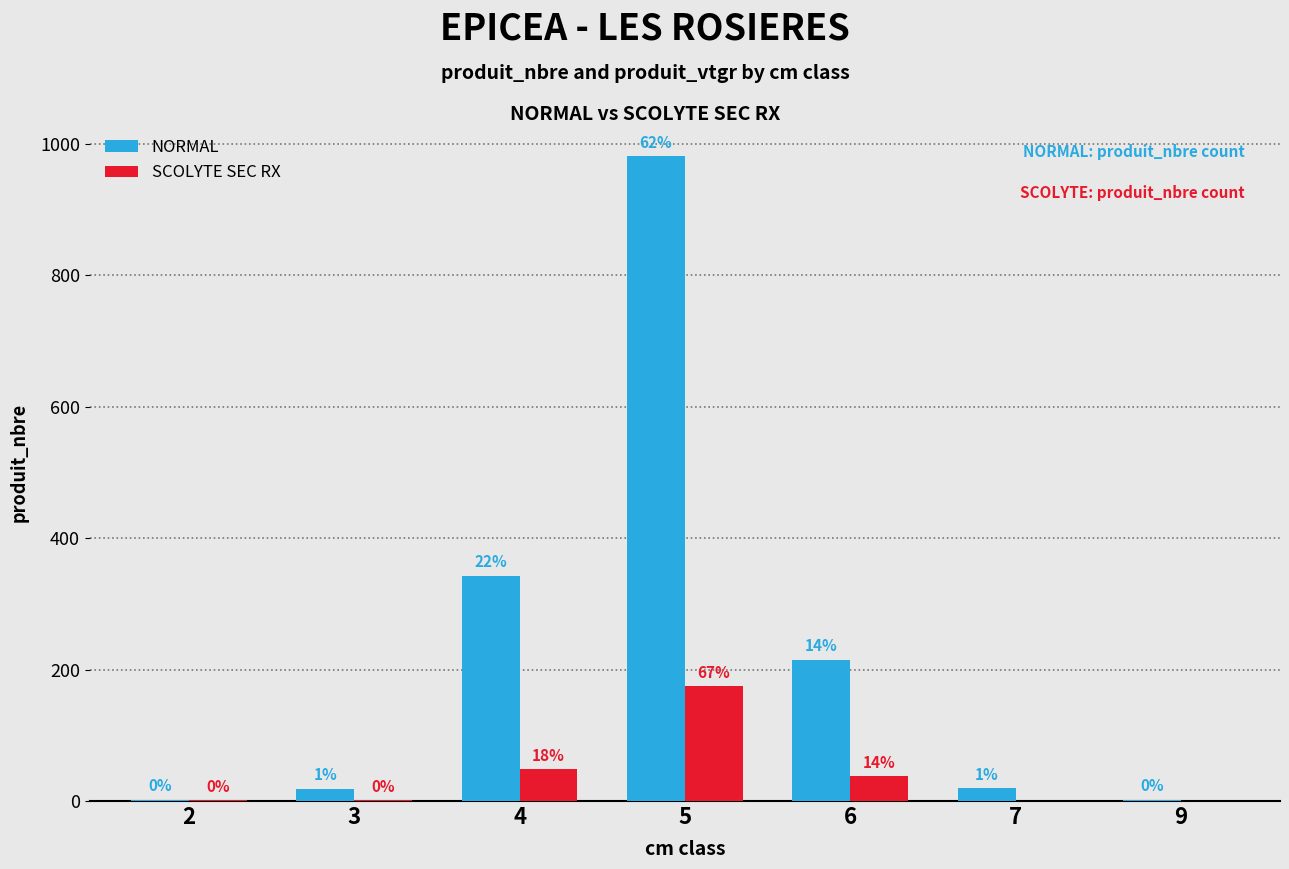

What is the highest value of the SCOLYTE SEC RX series?

175